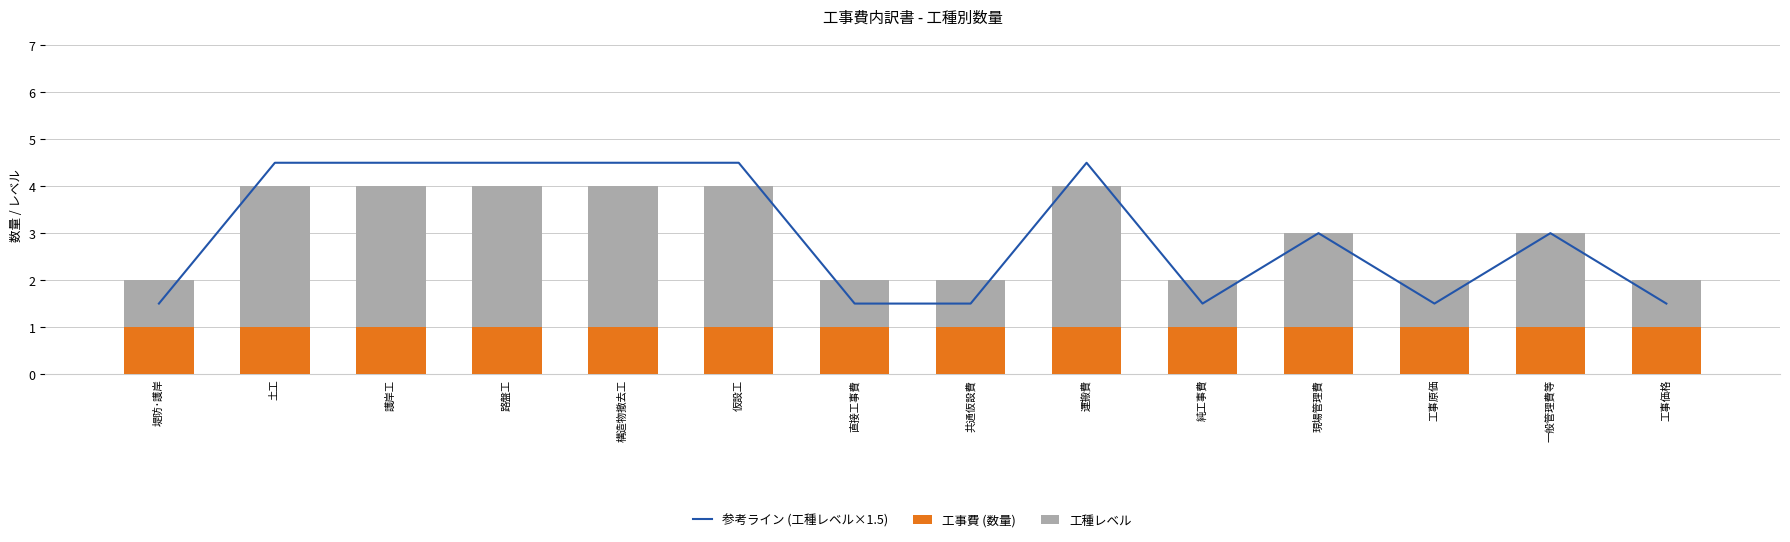

List the series in order of their peak value, highest first.

参考ライン (工種レベル×1.5), 工種レベル, 工事費 (数量)